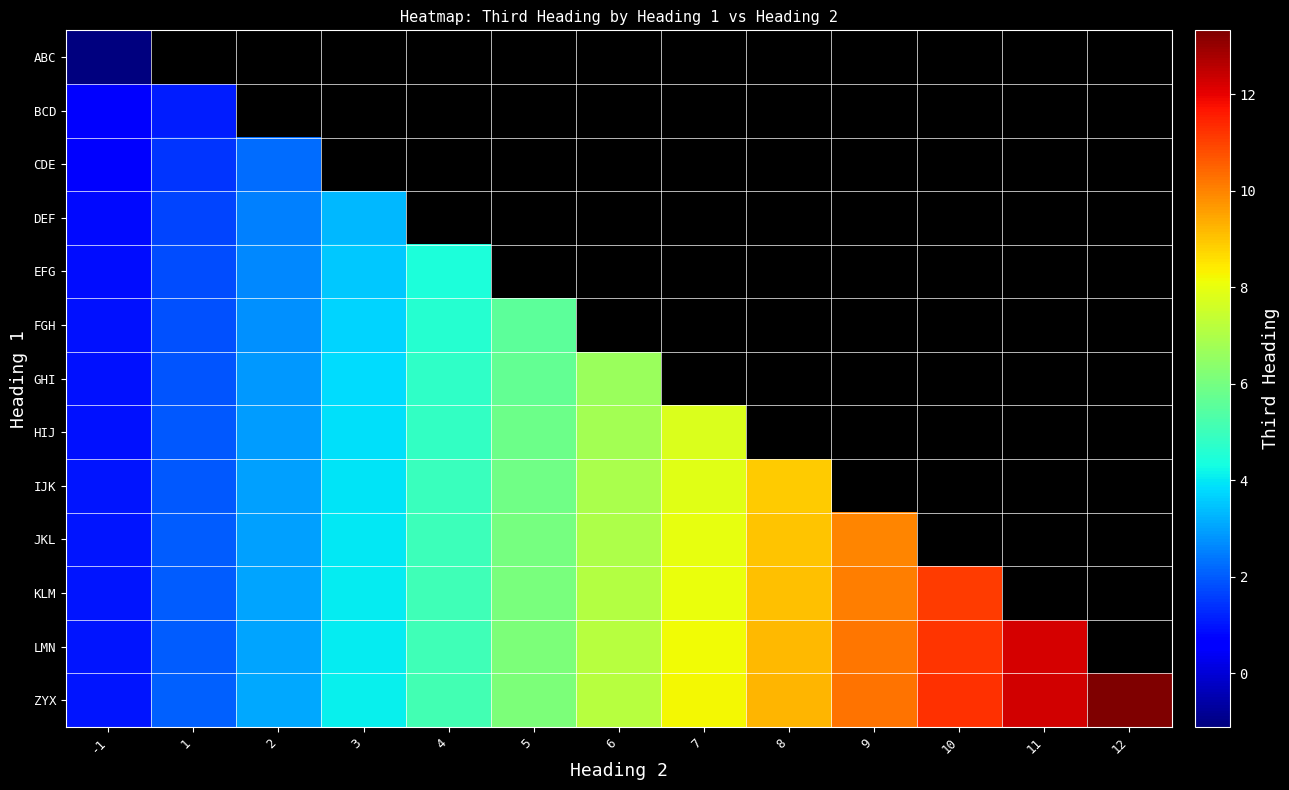

The value of EFG at 3 is 3.6. True or false?

True